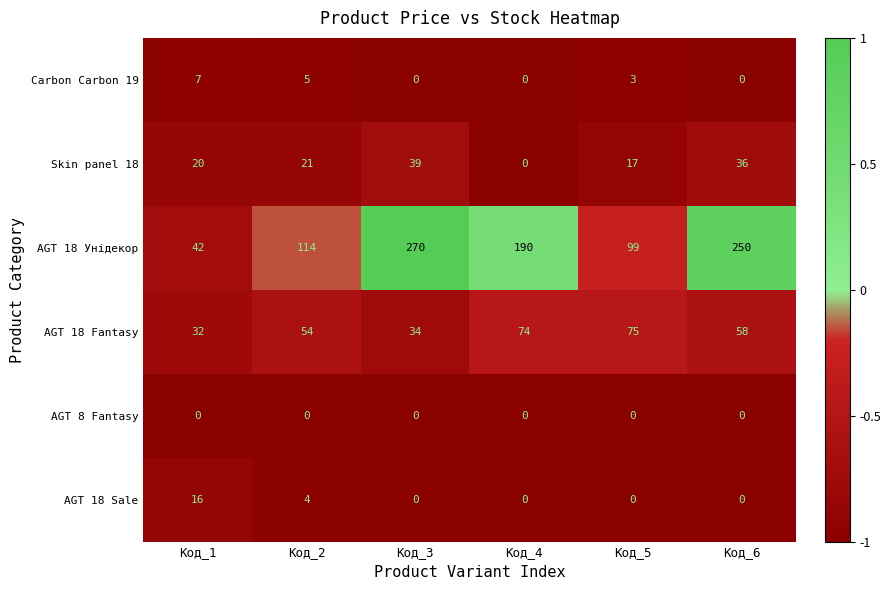

Count the number of data series in this chart.

6